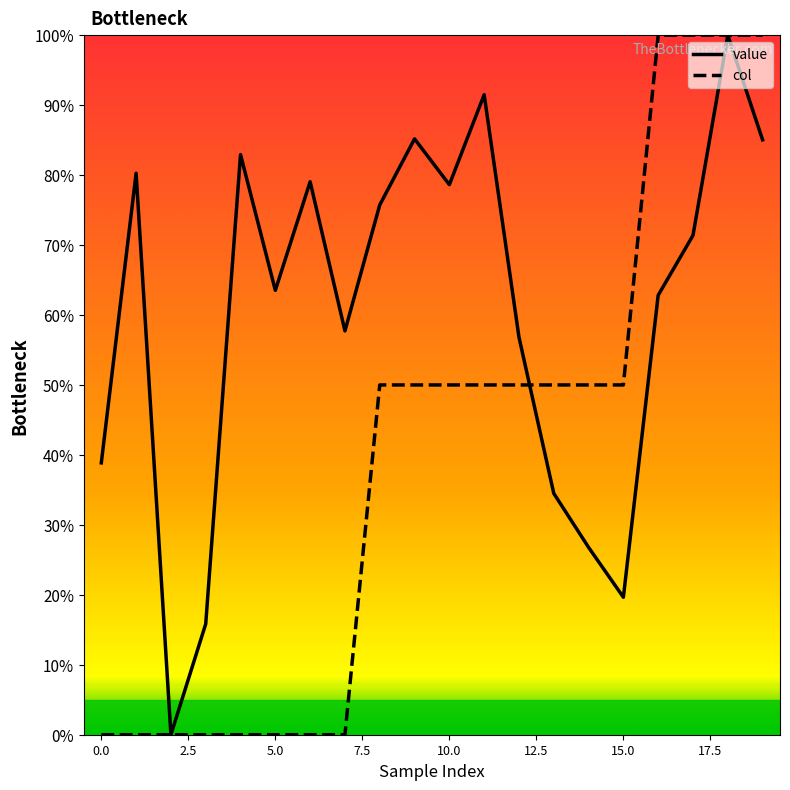

What is the maximum value for col?

100.0